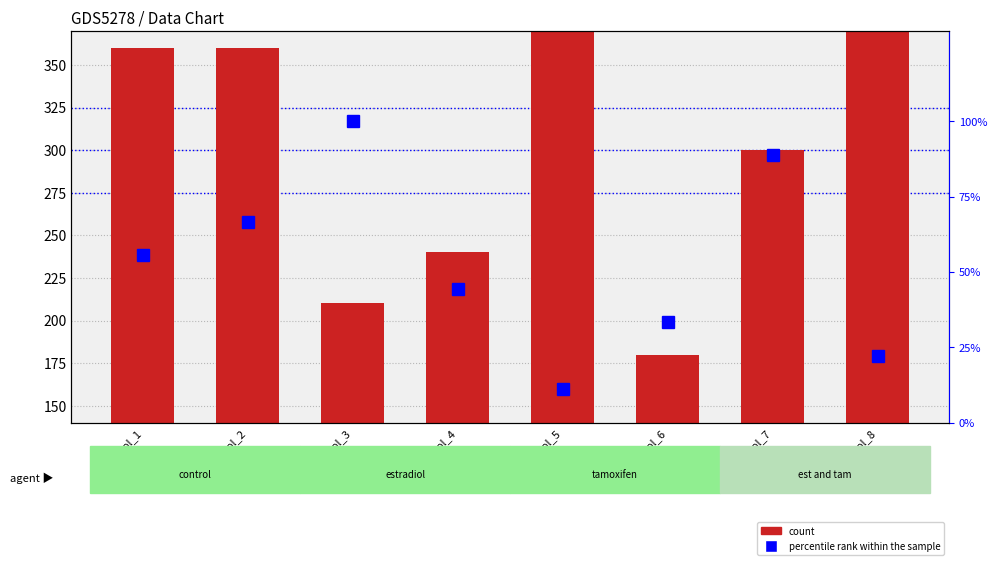

What is the lowest value of the percentile rank within the sample series?

11.1